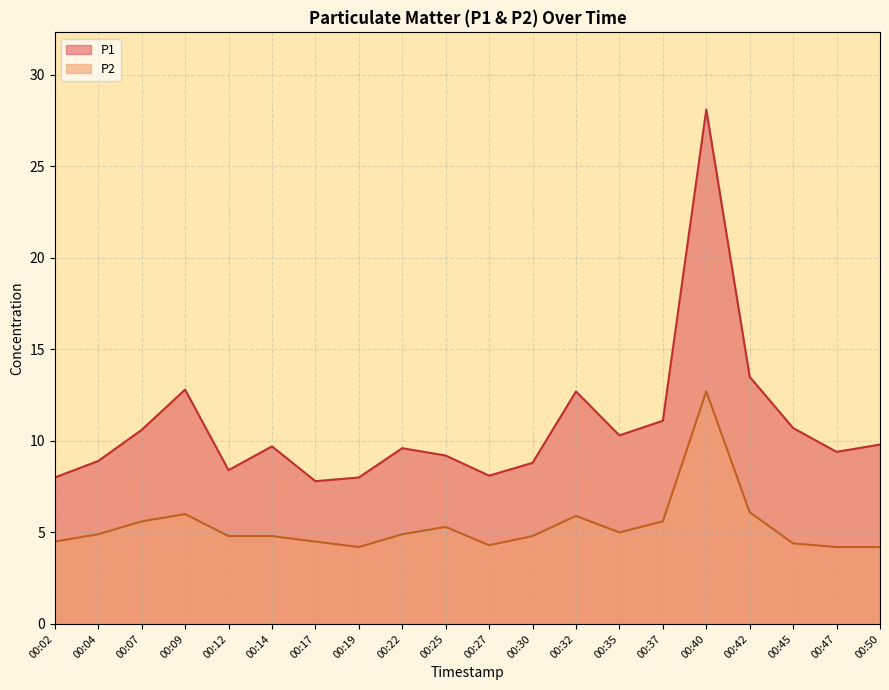

What is the difference between the highest and lowest values at 00:07?

5.0